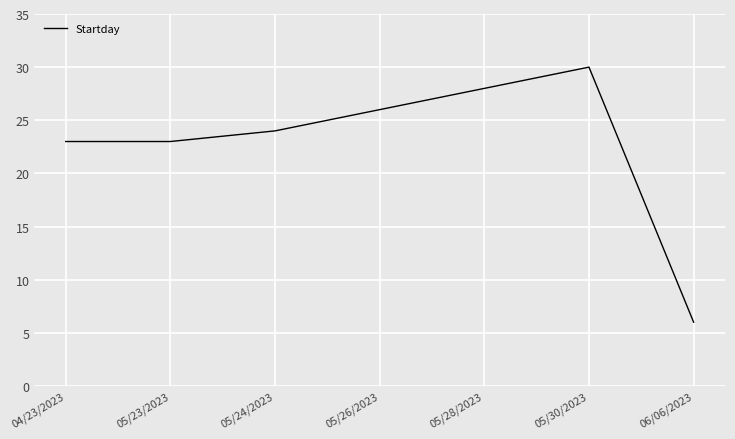

What is the change in value from 05/23/2023 to 05/30/2023?

+7